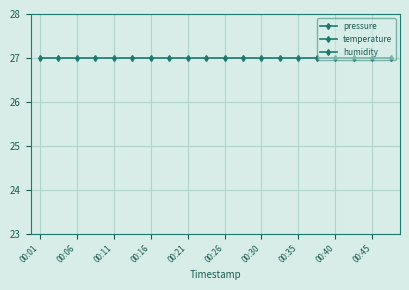

Is this an area chart (filled region under the line)?

No